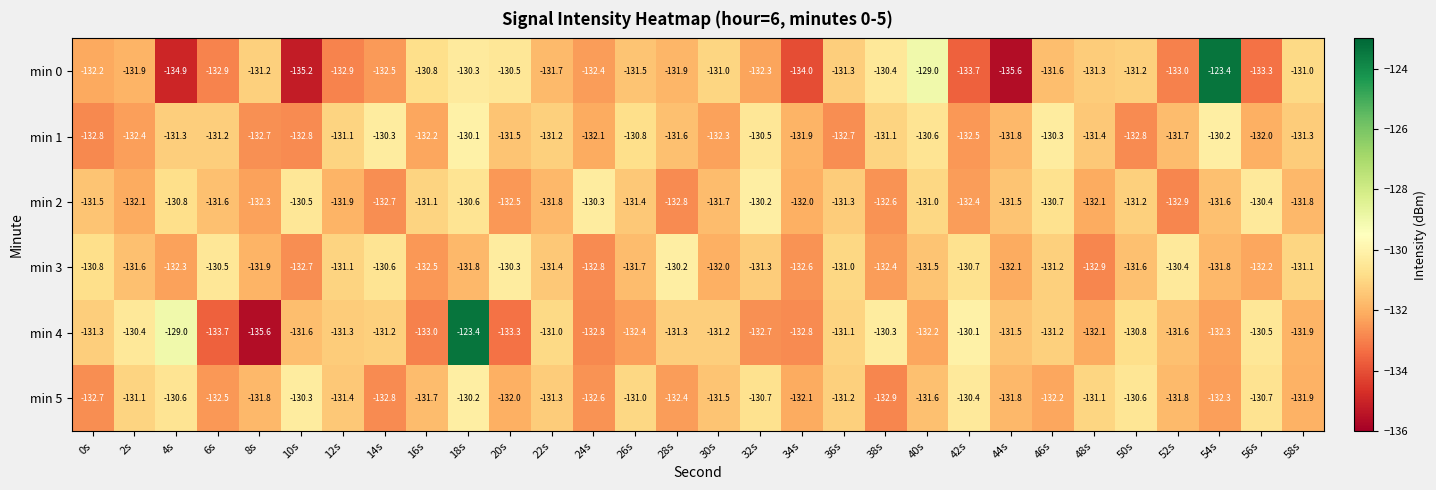

What is the sum of all min 3 values?

-3947.0